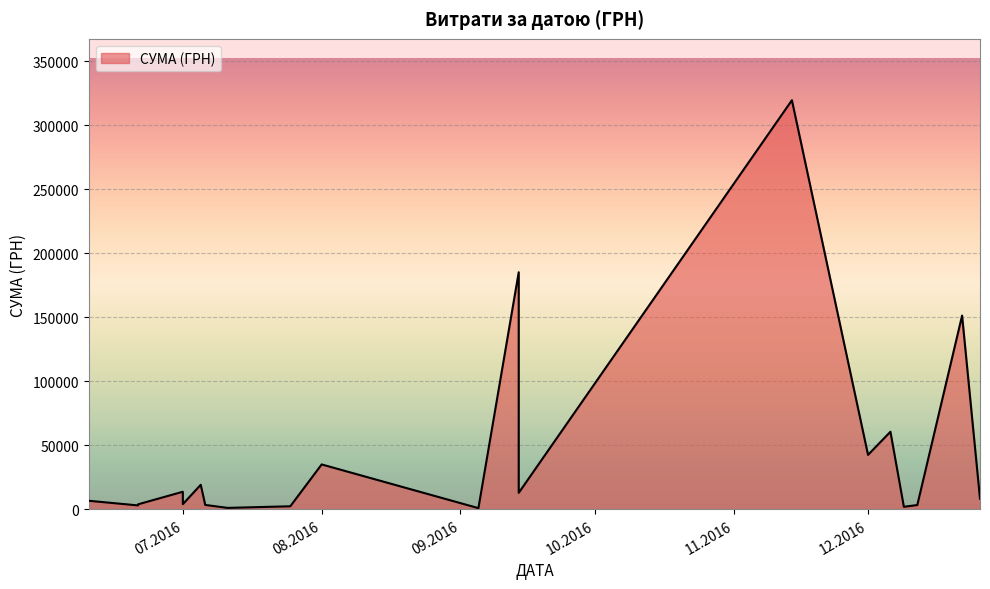

Rank the categories by value from lowest to highest.

05.09.2016, 11.07.2016, 09.12.2016, 25.07.2016, 21.06.2016, 12.12.2016, 06.07.2016, 21.06.2016, 01.07.2016, 10.06.2016, 26.12.2016, 14.09.2016, 01.07.2016, 05.07.2016, 01.08.2016, 01.12.2016, 06.12.2016, 22.12.2016, 14.09.2016, 14.11.2016